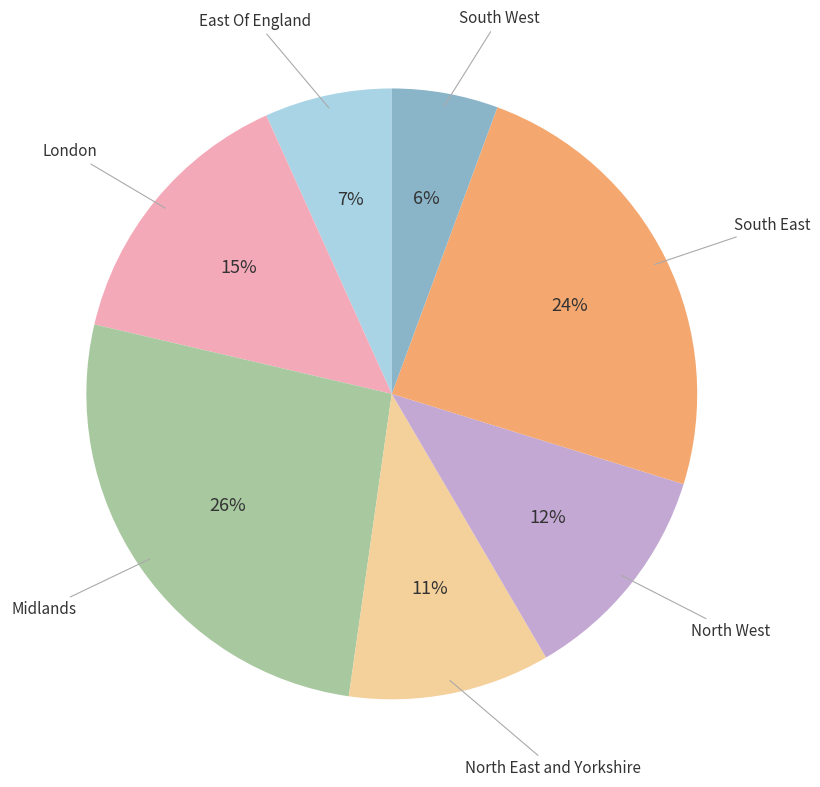

Count the number of slices in the pie.

7